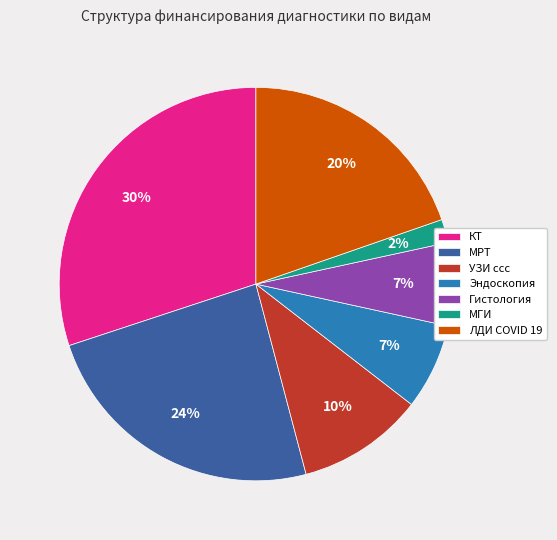

Count the number of slices in the pie.

7